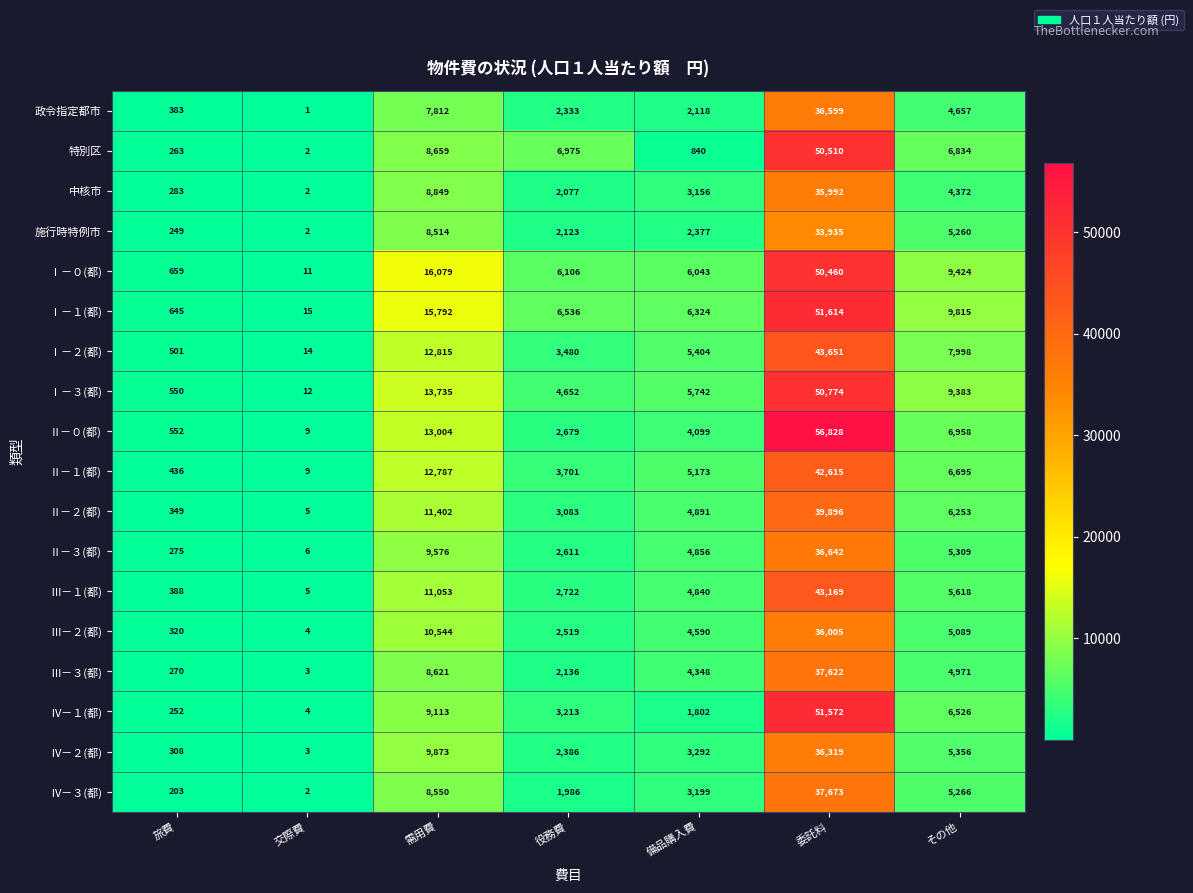

At which category is the sum across all series the highest?

委託料